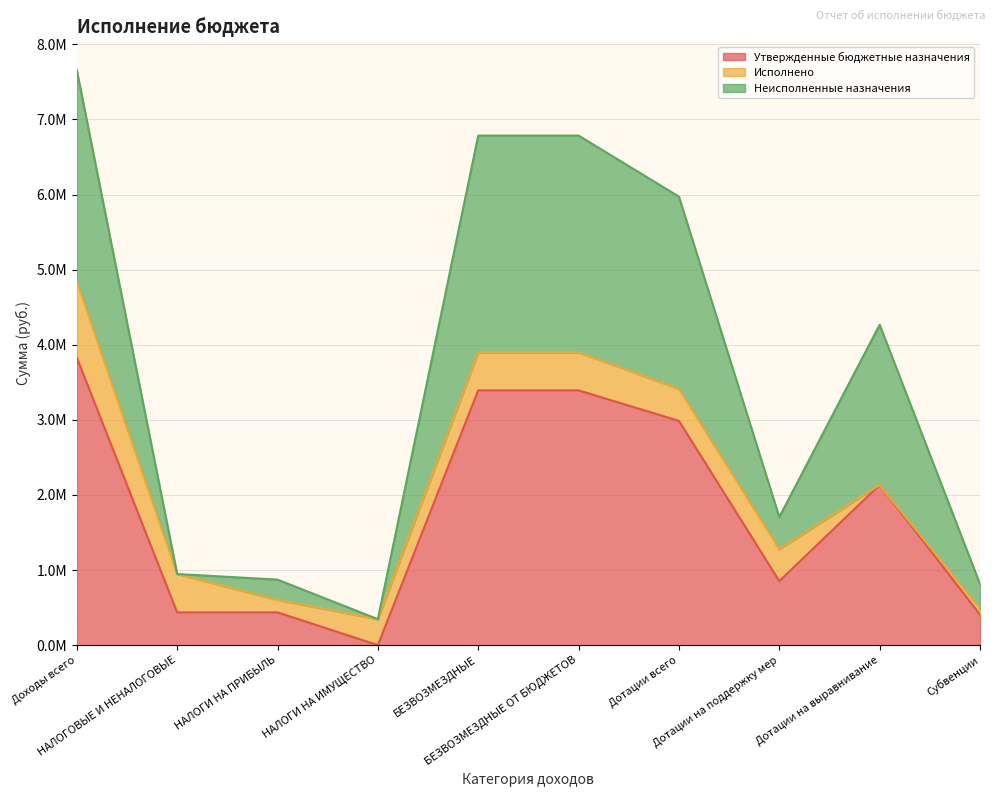

Does the chart display data point markers on the line(s)?

No